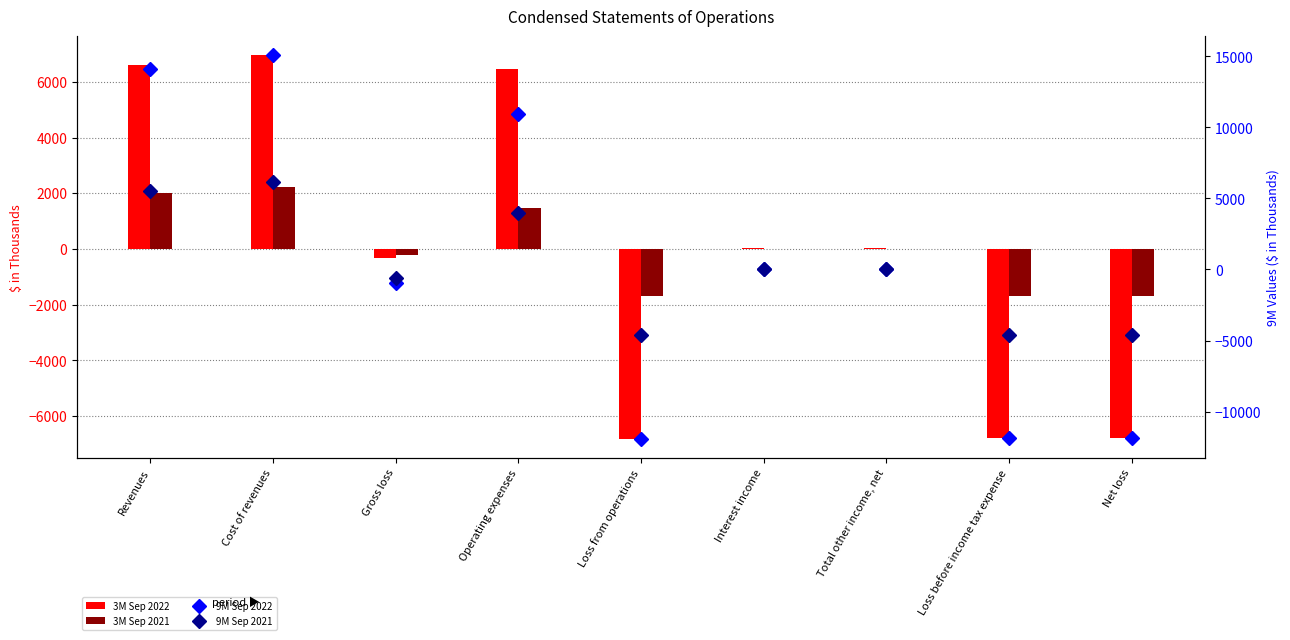

What is the total value across all series at Total other income, net?

57